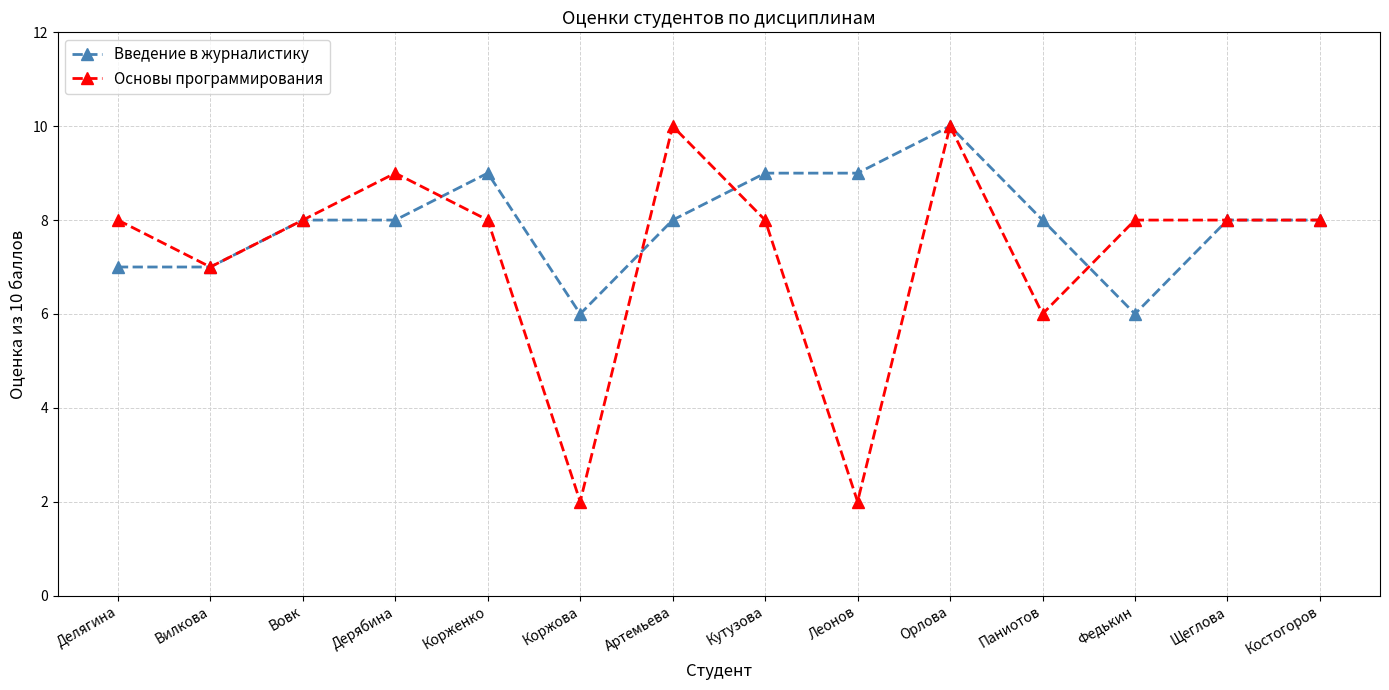

At which category does Основы программирования reach its first local valley?

Вилкова